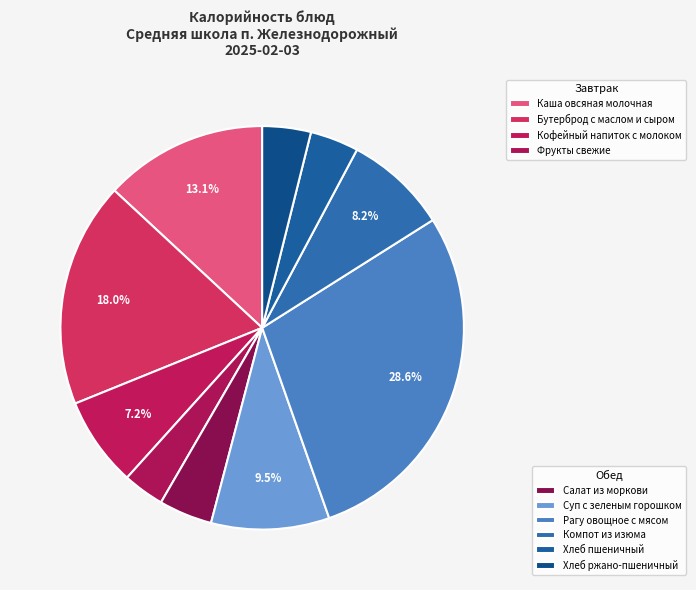

How many segments does this pie chart have?

10